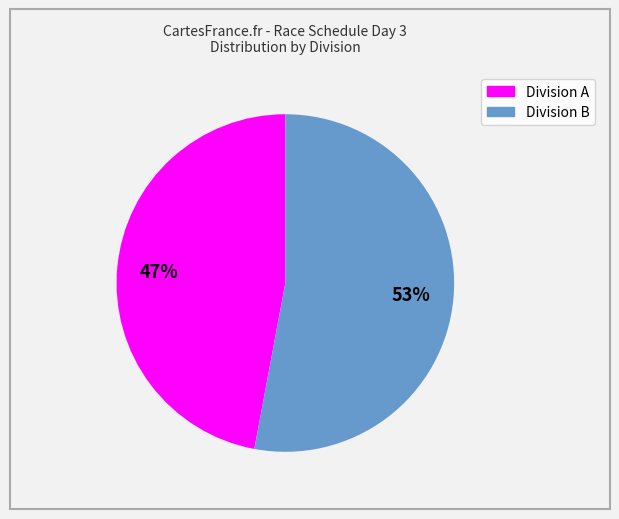

To the nearest percent, what is the difference between the largest and smallest slice percentages?

6%